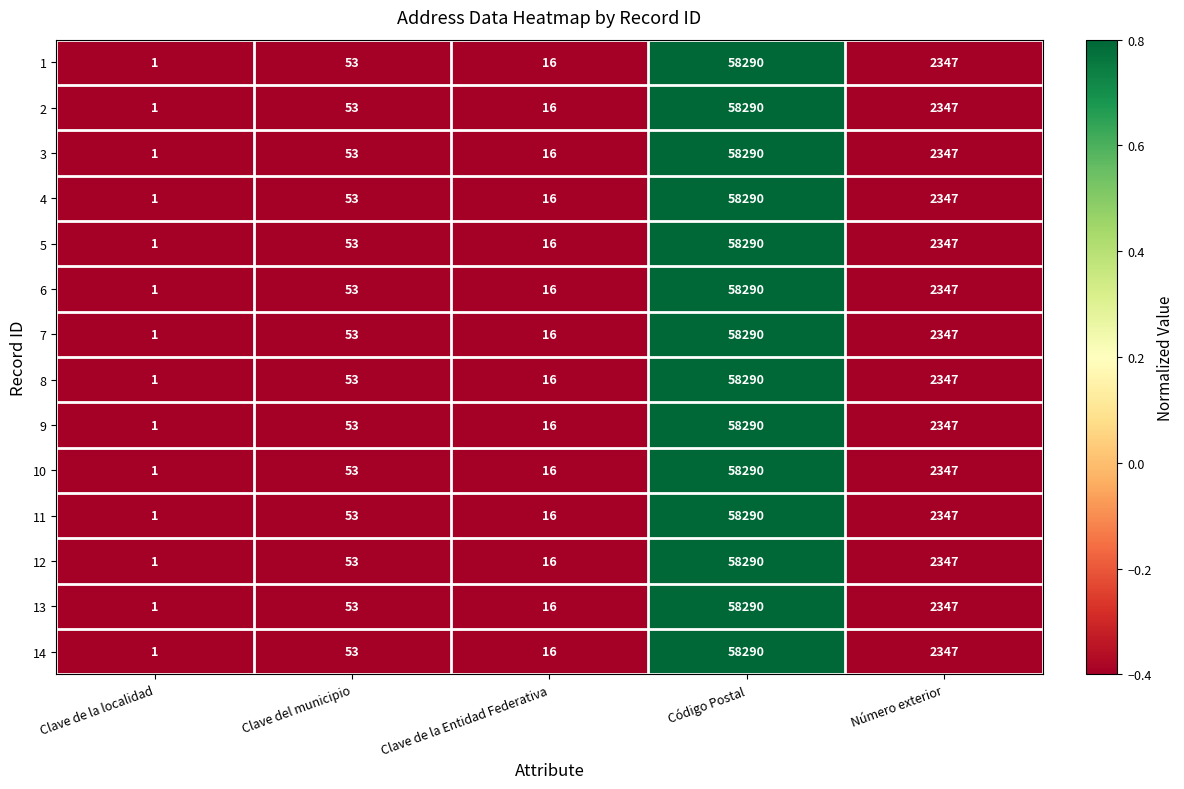

Which category has the highest value in the 7 series?

Código Postal